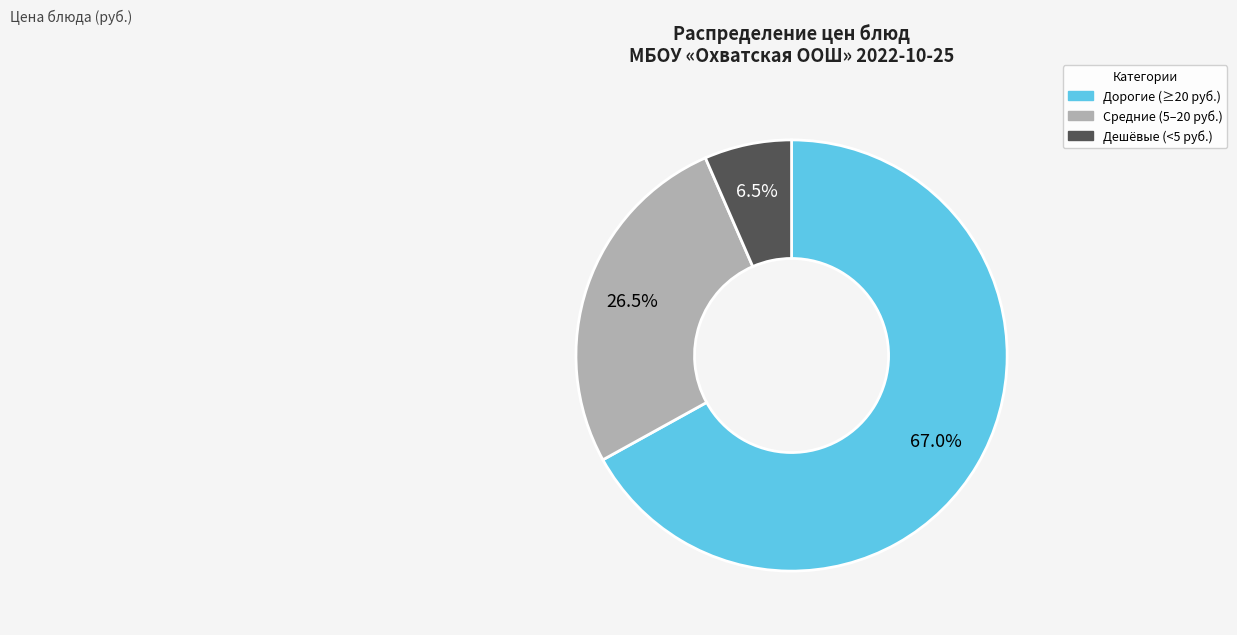

Which category accounts for the majority?

Дорогие (≥20 руб.)